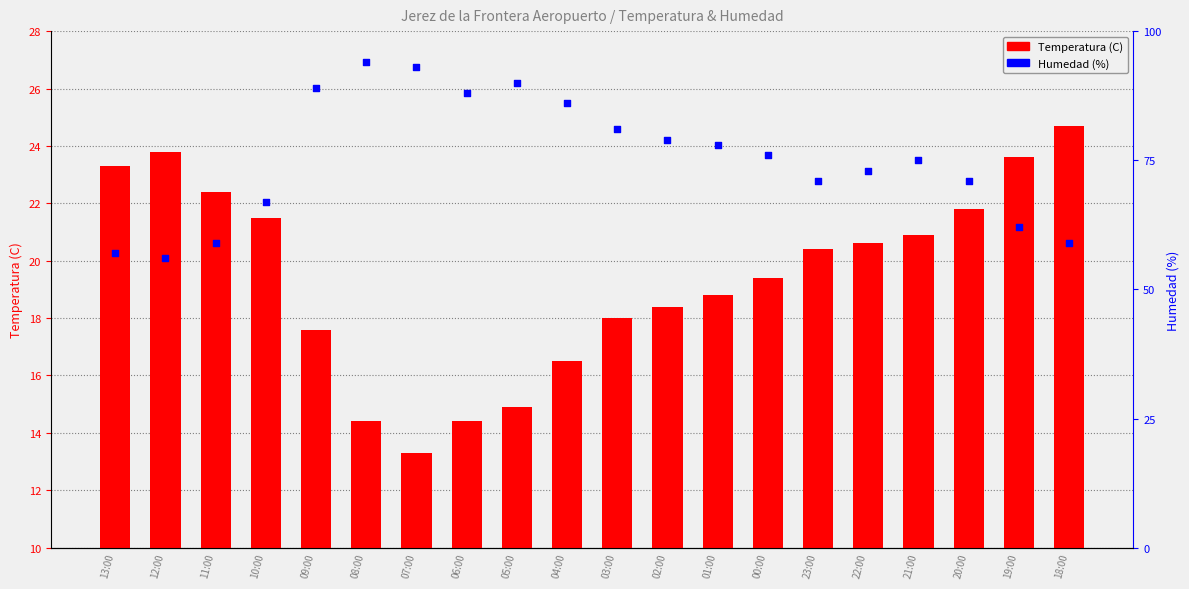

At which category is the sum across all series the highest?

08:00